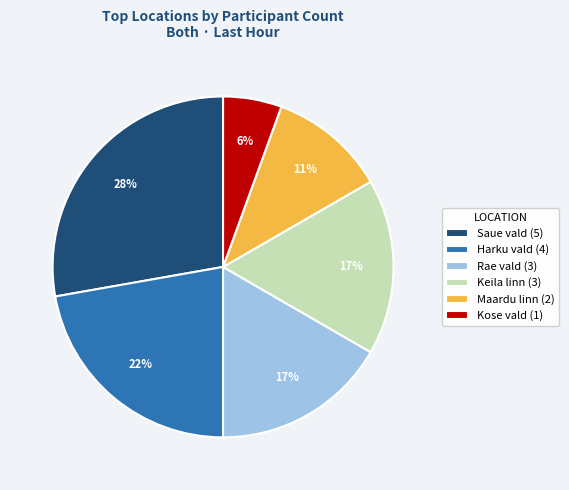

Count the number of slices in the pie.

6